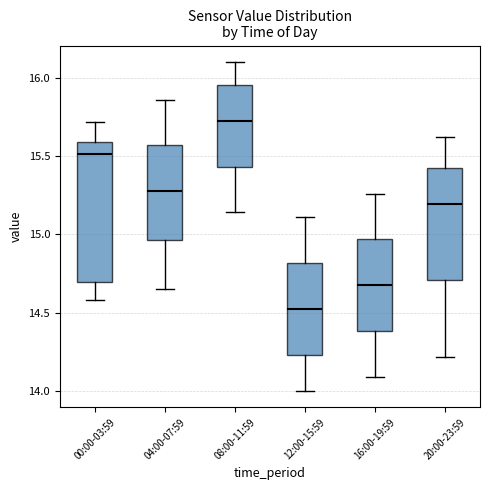

Reading left to right, transcribe this box plot: for each box, give where its median line is, the range the box spans, and where its two whiskers end, as read against the y-axis. The values are not printed on the chart, so give them approximately, as read against the axis.

00:00-03:59: median 15.50, box 14.70 to 15.60, whiskers 14.60 to 15.70
04:00-07:59: median 15.30, box 14.95 to 15.55, whiskers 14.65 to 15.85
08:00-11:59: median 15.75, box 15.45 to 15.95, whiskers 15.15 to 16.10
12:00-15:59: median 14.55, box 14.25 to 14.80, whiskers 14.00 to 15.10
16:00-19:59: median 14.70, box 14.40 to 14.95, whiskers 14.10 to 15.25
20:00-23:59: median 15.20, box 14.70 to 15.45, whiskers 14.20 to 15.60